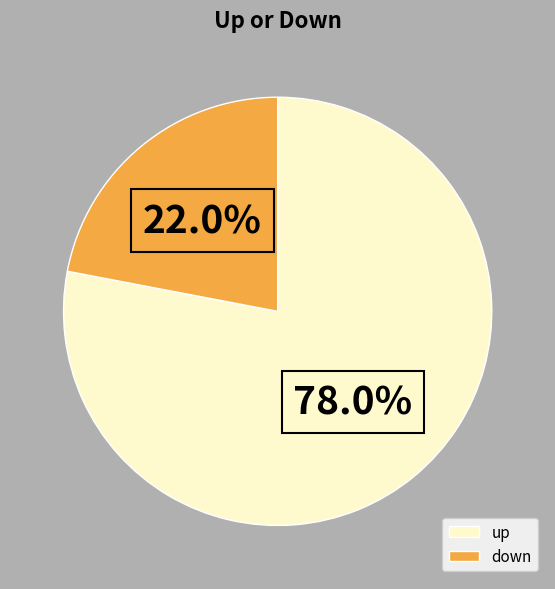

Rank the categories by value from lowest to highest.

down, up